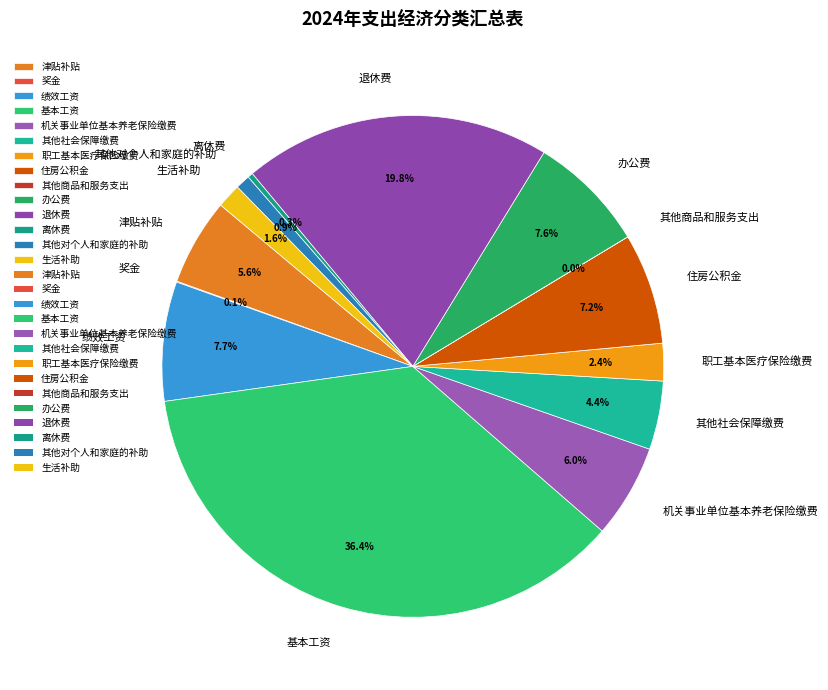

What percentage is the 机关事业单位基本养老保险缴费 slice, to the nearest percent?

6%